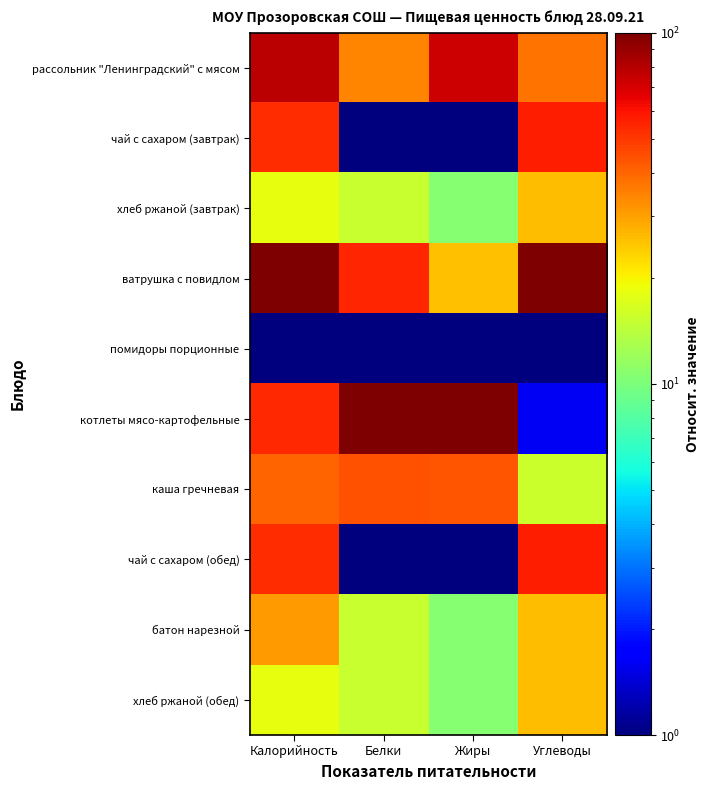

Which series has the widest spread of values?

котлеты мясо-картофельные